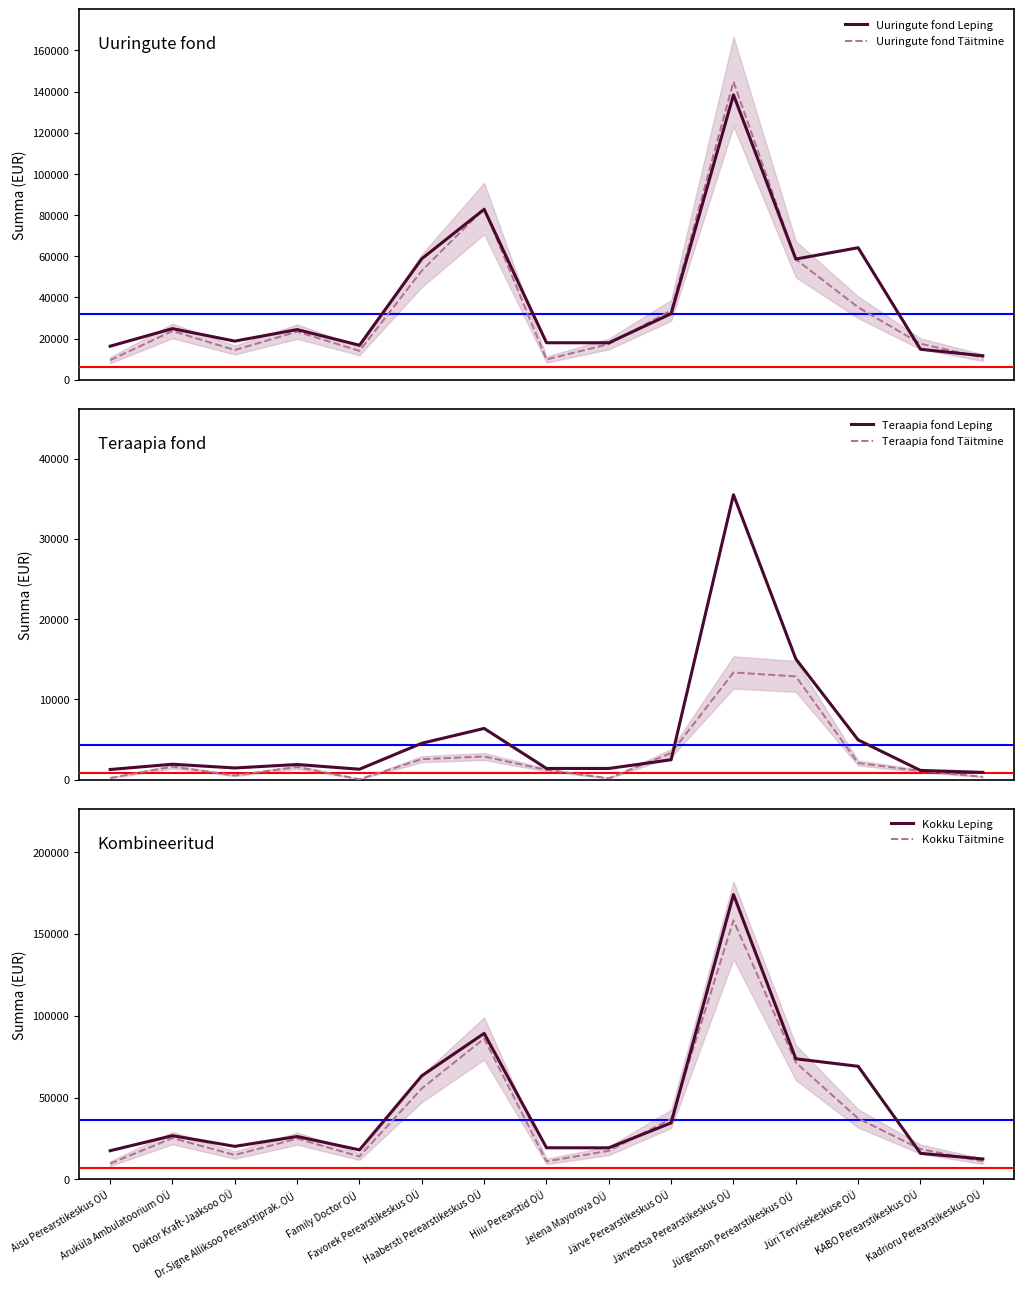

Reading left to right, list all the values displayed in this chart.

Uuringute fond Leping: Aisu Perearstikeskus OÜ=16266.4	Aruküla Ambulatoorium OÜ=24804.6	Doktor Kraft-Jaaksoo OÜ=18736.1	Dr.Signe Alliksoo Perearstiprak. OÜ=24338.9	Family Doctor OÜ=16717.2	Favorek Perearstikeskus OÜ=58788.2	Haabersti Perearstikeskus OÜ=82800.1	Hiiu Perearstid OÜ=17938.3	Jelena Mayorova OÜ=17916.9	Järve Perearstikeskus OÜ=32060.6	Järveotsa Perearstikeskus OÜ=138443.0	Jürgenson Perearstikeskus OÜ=58626.6	Jüri Tervisekeskuse OÜ=64133.7	KABO Perearstikeskus OÜ=14765.3	Kadrioru Perearstikeskus OÜ=11598.9
Uuringute fond Täitmine: Aisu Perearstikeskus OÜ=9463.0	Aruküla Ambulatoorium OÜ=23649.3	Doktor Kraft-Jaaksoo OÜ=14398.8	Dr.Signe Alliksoo Perearstiprak. OÜ=23347.2	Family Doctor OÜ=13990.0	Favorek Perearstikeskus OÜ=52999.9	Haabersti Perearstikeskus OÜ=83168.5	Hiiu Perearstid OÜ=9813.1	Jelena Mayorova OÜ=17313.0	Järve Perearstikeskus OÜ=33669.4	Järveotsa Perearstikeskus OÜ=144848.6	Jürgenson Perearstikeskus OÜ=58506.8	Jüri Tervisekeskuse OÜ=35168.7	KABO Perearstikeskus OÜ=17440.8	Kadrioru Perearstikeskus OÜ=10685.1
Teraapia fond Leping: Aisu Perearstikeskus OÜ=1251.2	Aruküla Ambulatoorium OÜ=1908.0	Doktor Kraft-Jaaksoo OÜ=1441.2	Dr.Signe Alliksoo Perearstiprak. OÜ=1872.2	Family Doctor OÜ=1286.0	Favorek Perearstikeskus OÜ=4522.1	Haabersti Perearstikeskus OÜ=6369.2	Hiiu Perearstid OÜ=1379.9	Jelena Mayorova OÜ=1378.2	Järve Perearstikeskus OÜ=2466.2	Järveotsa Perearstikeskus OÜ=35498.2	Jürgenson Perearstikeskus OÜ=15032.5	Jüri Tervisekeskuse OÜ=4933.4	KABO Perearstikeskus OÜ=1135.8	Kadrioru Perearstikeskus OÜ=892.2
Teraapia fond Täitmine: Aisu Perearstikeskus OÜ=193.4	Aruküla Ambulatoorium OÜ=1604.7	Doktor Kraft-Jaaksoo OÜ=501.5	Dr.Signe Alliksoo Perearstiprak. OÜ=1562.1	Family Doctor OÜ=36.6	Favorek Perearstikeskus OÜ=2535.5	Haabersti Perearstikeskus OÜ=2869.6	Hiiu Perearstid OÜ=1198.8	Jelena Mayorova OÜ=154.2	Järve Perearstikeskus OÜ=3304.2	Järveotsa Perearstikeskus OÜ=13345.9	Jürgenson Perearstikeskus OÜ=12856.1	Jüri Tervisekeskuse OÜ=2057.4	KABO Perearstikeskus OÜ=1064.5	Kadrioru Perearstikeskus OÜ=341.3
Kokku Leping: Aisu Perearstikeskus OÜ=17517.7	Aruküla Ambulatoorium OÜ=26712.6	Doktor Kraft-Jaaksoo OÜ=20177.4	Dr.Signe Alliksoo Perearstiprak. OÜ=26211.1	Family Doctor OÜ=18003.2	Favorek Perearstikeskus OÜ=63310.3	Haabersti Perearstikeskus OÜ=89169.3	Hiiu Perearstid OÜ=19318.2	Jelena Mayorova OÜ=19295.1	Järve Perearstikeskus OÜ=34526.8	Järveotsa Perearstikeskus OÜ=173941.2	Jürgenson Perearstikeskus OÜ=73659.1	Jüri Tervisekeskuse OÜ=69067.0	KABO Perearstikeskus OÜ=15901.1	Kadrioru Perearstikeskus OÜ=12491.1
Kokku Täitmine: Aisu Perearstikeskus OÜ=9656.4	Aruküla Ambulatoorium OÜ=25254.1	Doktor Kraft-Jaaksoo OÜ=14900.3	Dr.Signe Alliksoo Perearstiprak. OÜ=24909.3	Family Doctor OÜ=14026.7	Favorek Perearstikeskus OÜ=55535.4	Haabersti Perearstikeskus OÜ=86038.0	Hiiu Perearstid OÜ=11012.0	Jelena Mayorova OÜ=17467.2	Järve Perearstikeskus OÜ=36973.5	Järveotsa Perearstikeskus OÜ=158194.5	Jürgenson Perearstikeskus OÜ=71362.9	Jüri Tervisekeskuse OÜ=37226.1	KABO Perearstikeskus OÜ=18505.3	Kadrioru Perearstikeskus OÜ=11026.4